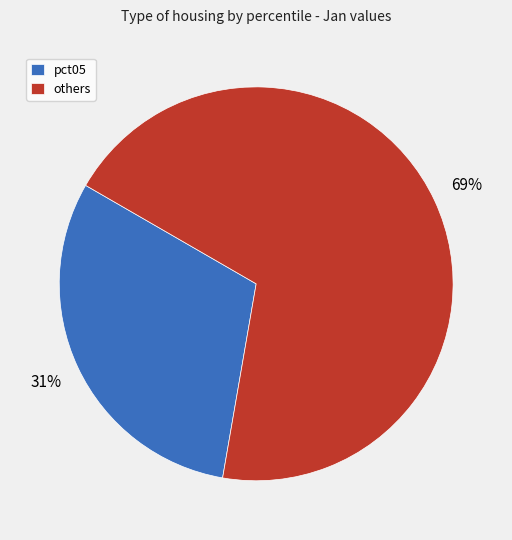

True or false: others accounts for 81% of the total.

False